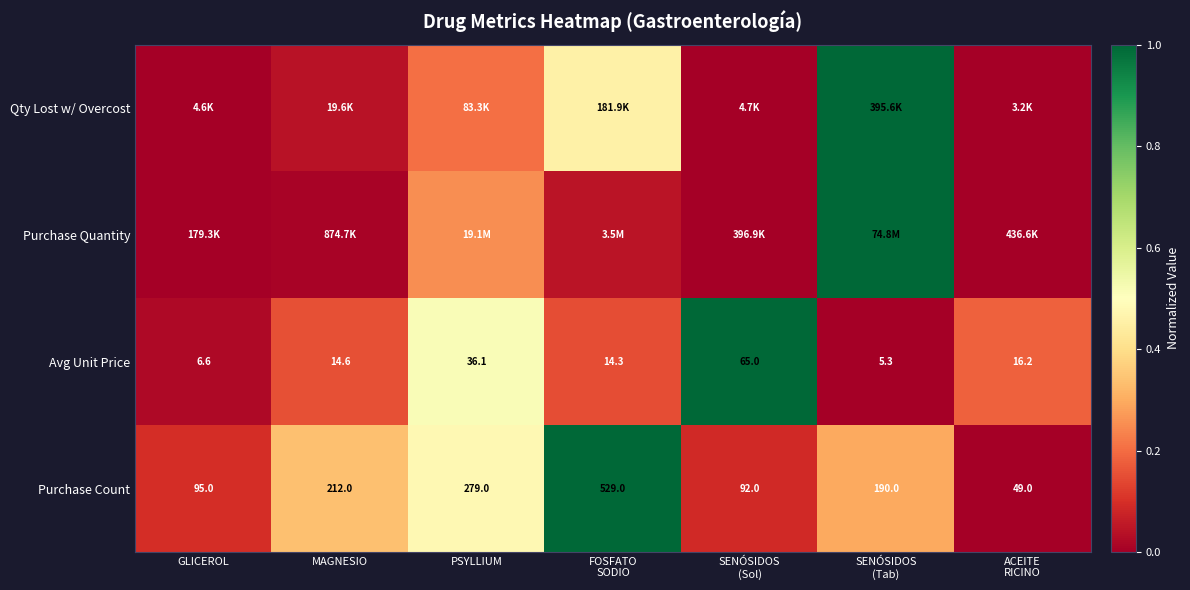

At which category is the sum across all series the highest?

SENÓSIDOS
(Tab)